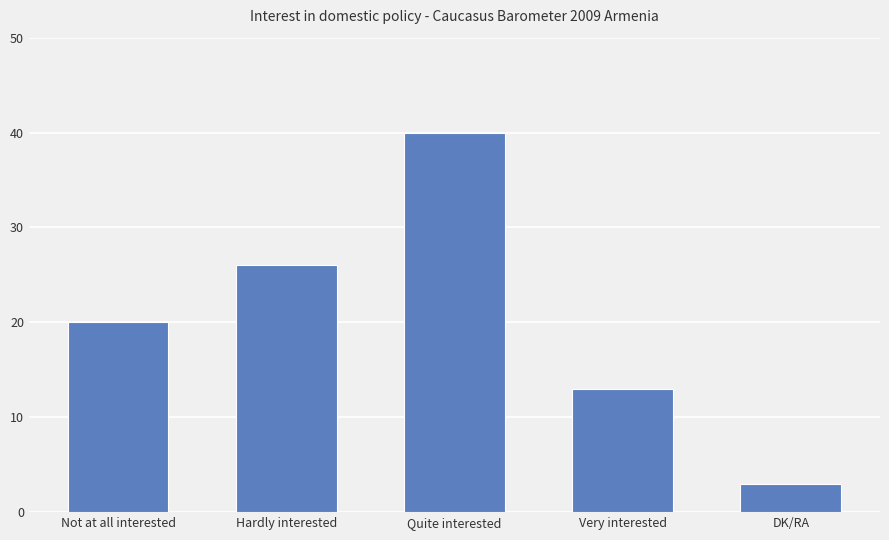

Where is the data nearest to the value 21?

Not at all interested